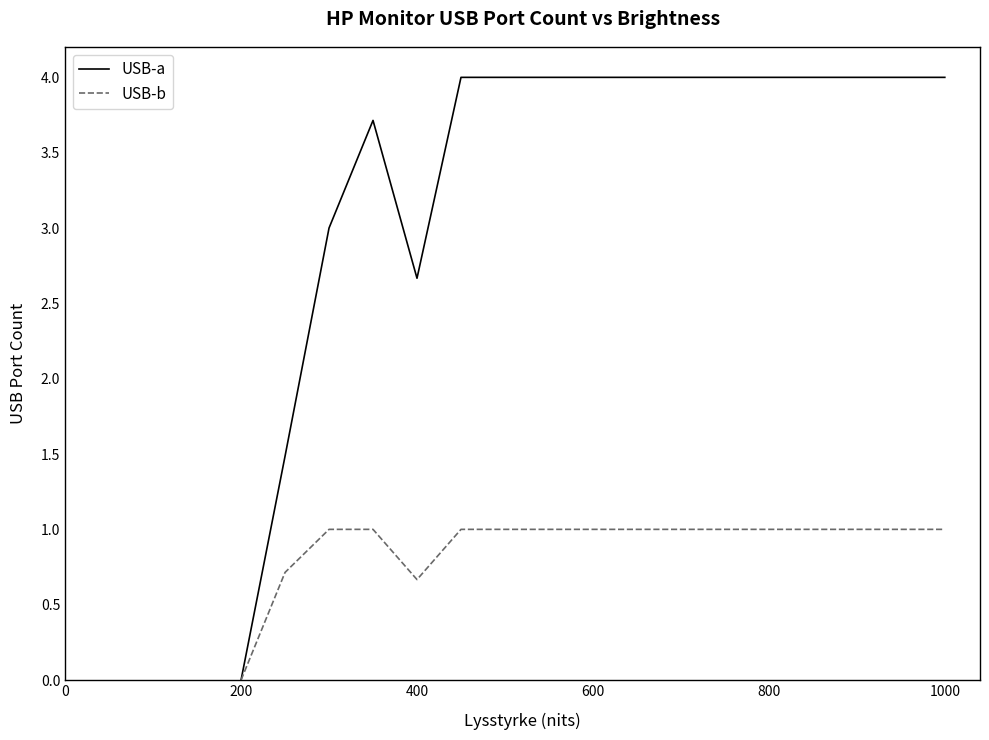

List the series in order of their overall mean, highest first.

USB-a, USB-b